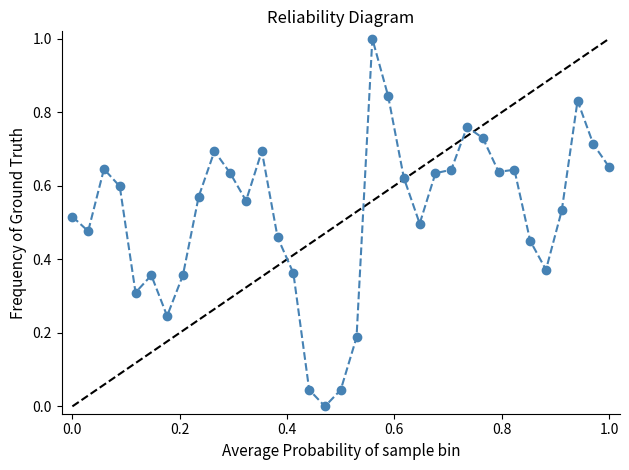

What is the greatest value displayed?

1.0